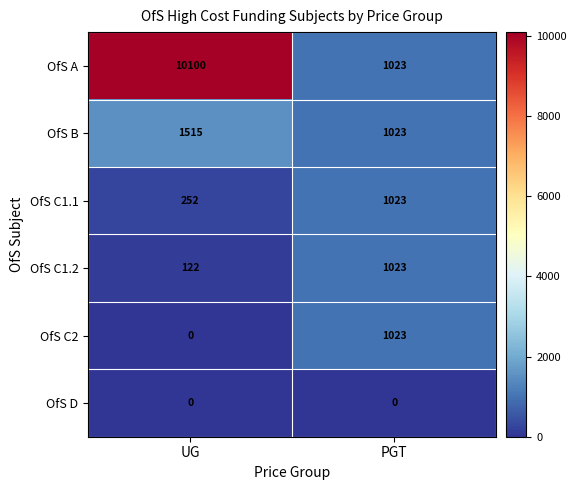

Which series has the widest spread of values?

OfS A